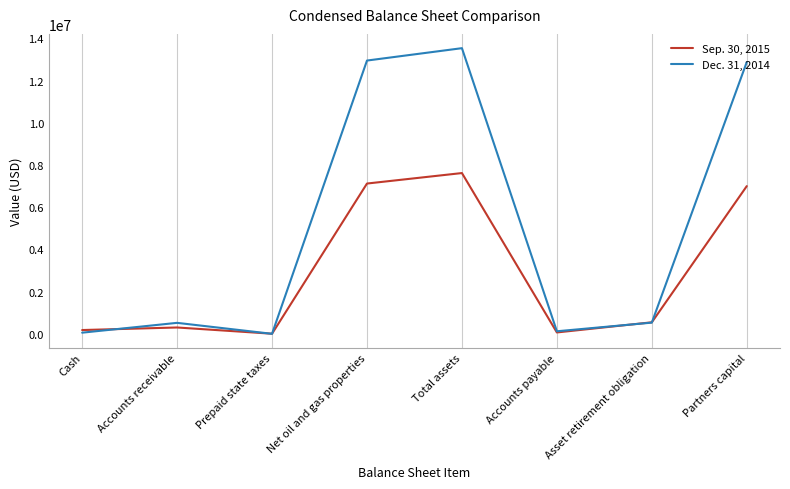

What is the difference between the highest and lowest values at Partners capital?

5877777